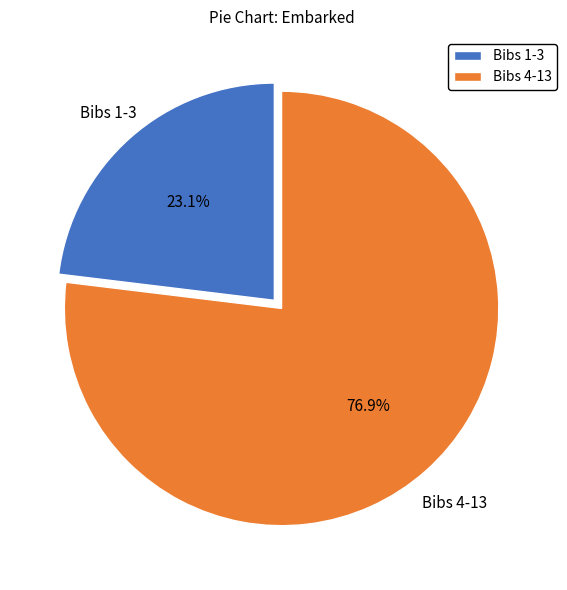

What percentage is NOT represented by Bibs 1-3?

76.9%